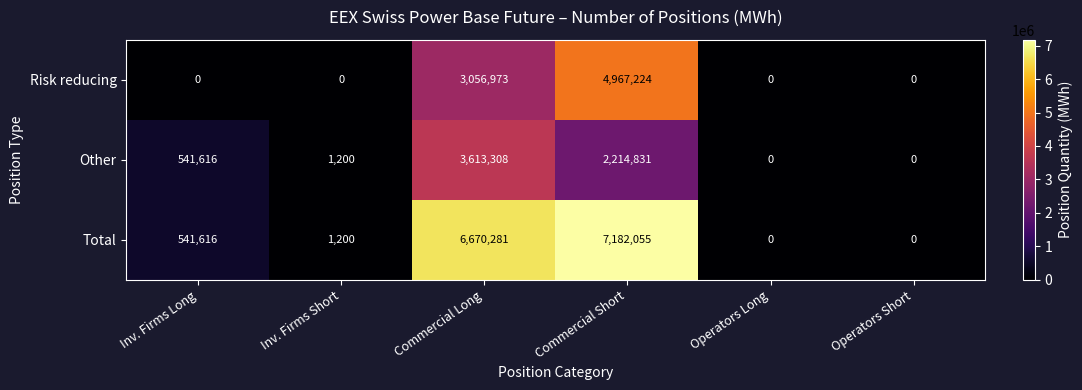

How many values in Risk reducing are above zero?

2